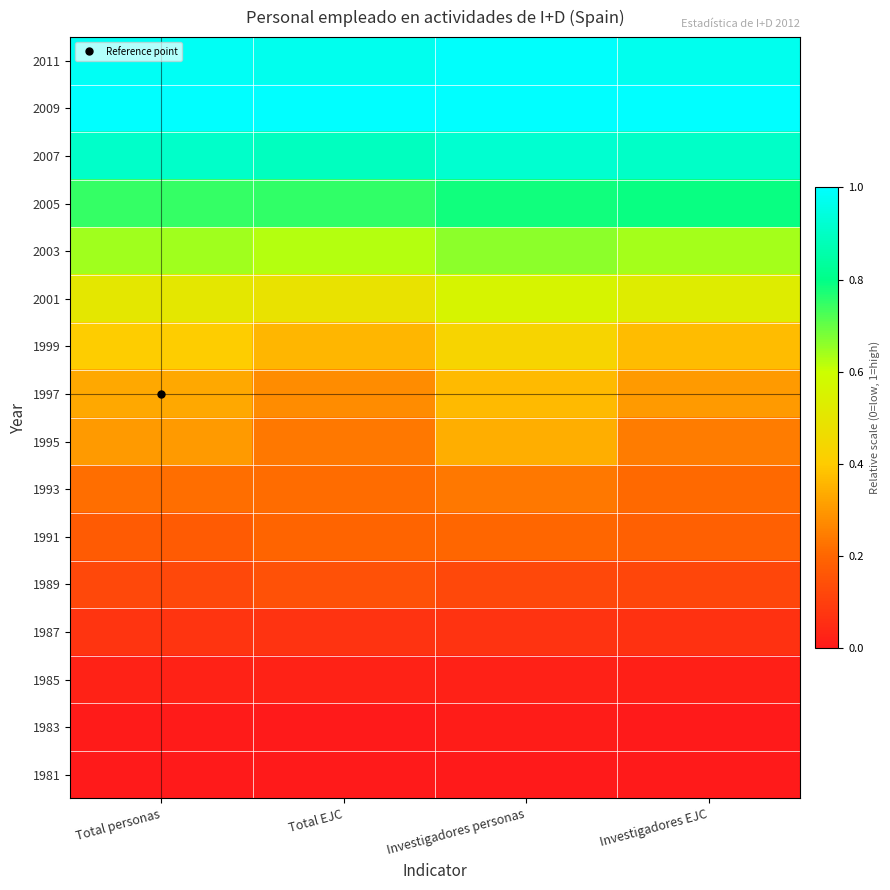

At which category is the sum across all series the highest?

Investigadores personas